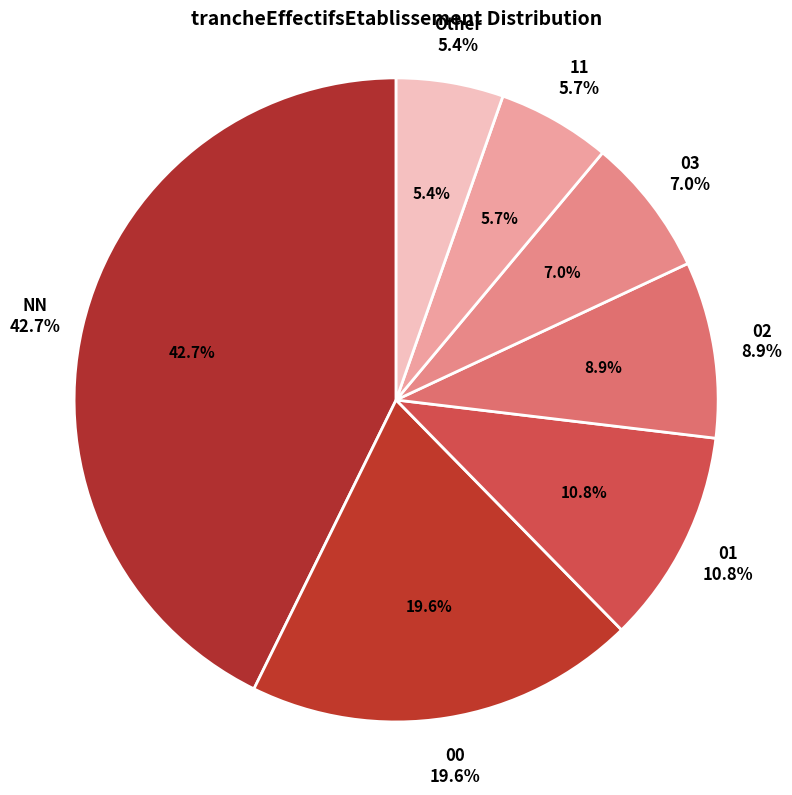

Approximately how many times larger is the value at 11 compared to other?

1.1